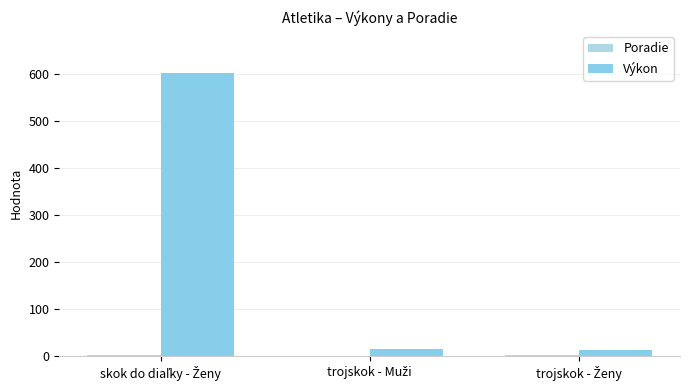

Are the bars grouped side by side (vs. stacked)?

Yes